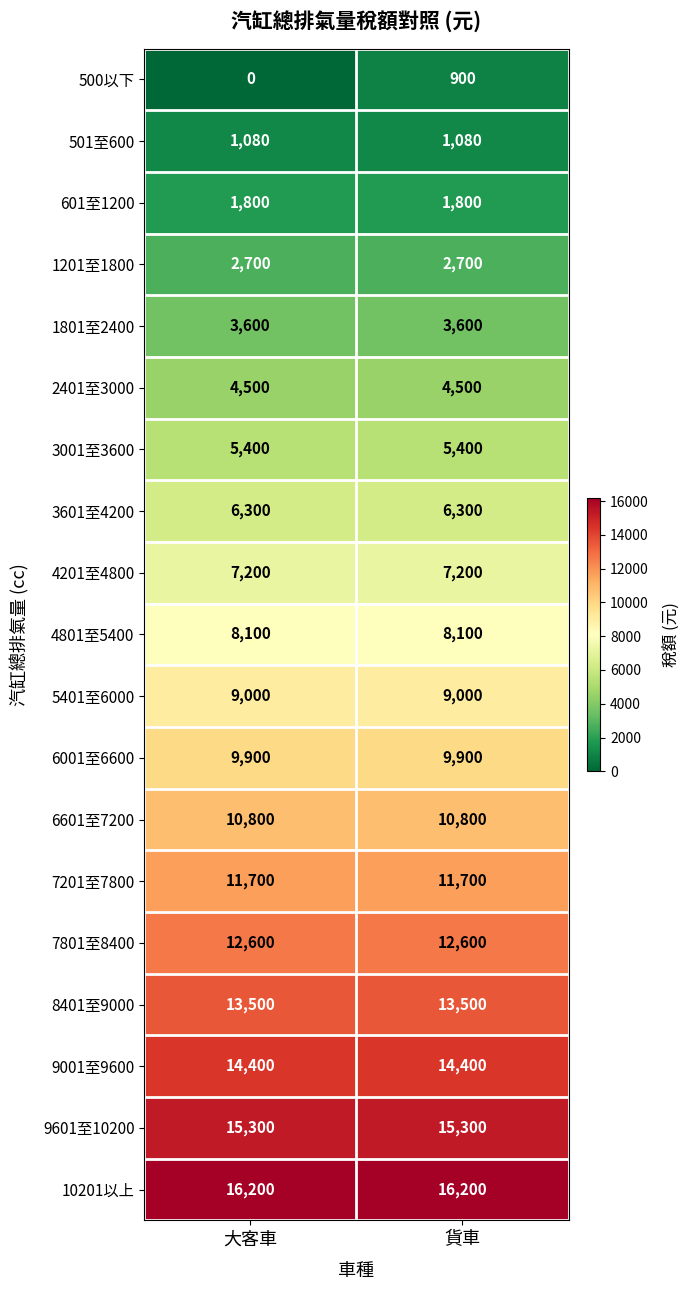

Between 大客車 and 貨車, which series saw the biggest shift?

500以下